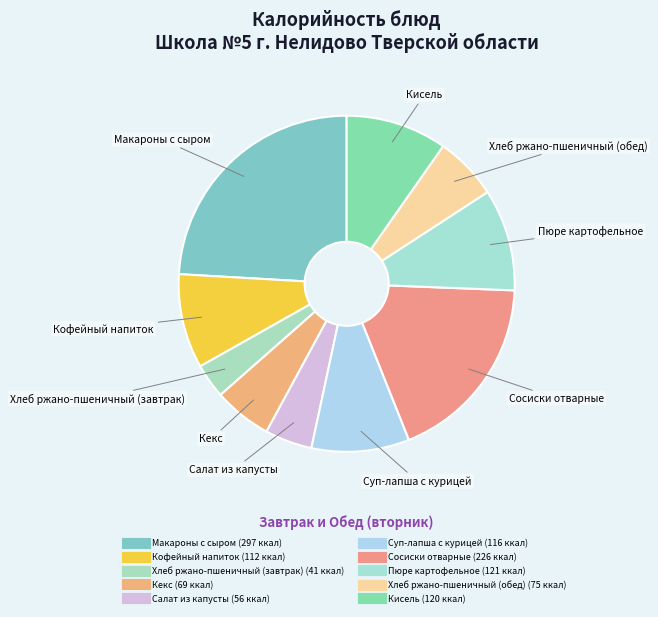

What is the change in value from Сосиски отварные to Кисель?

-106